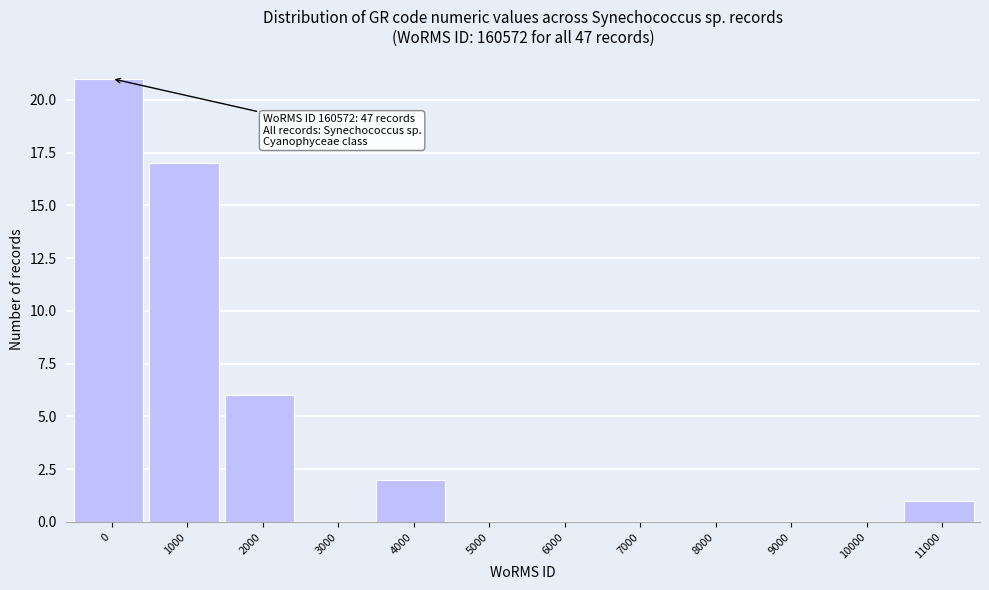

Reading left to right, list all the values displayed in this chart.

0=21	1000=17	2000=6	3000=0	4000=2	5000=0	6000=0	7000=0	8000=0	9000=0	10000=0	11000=1